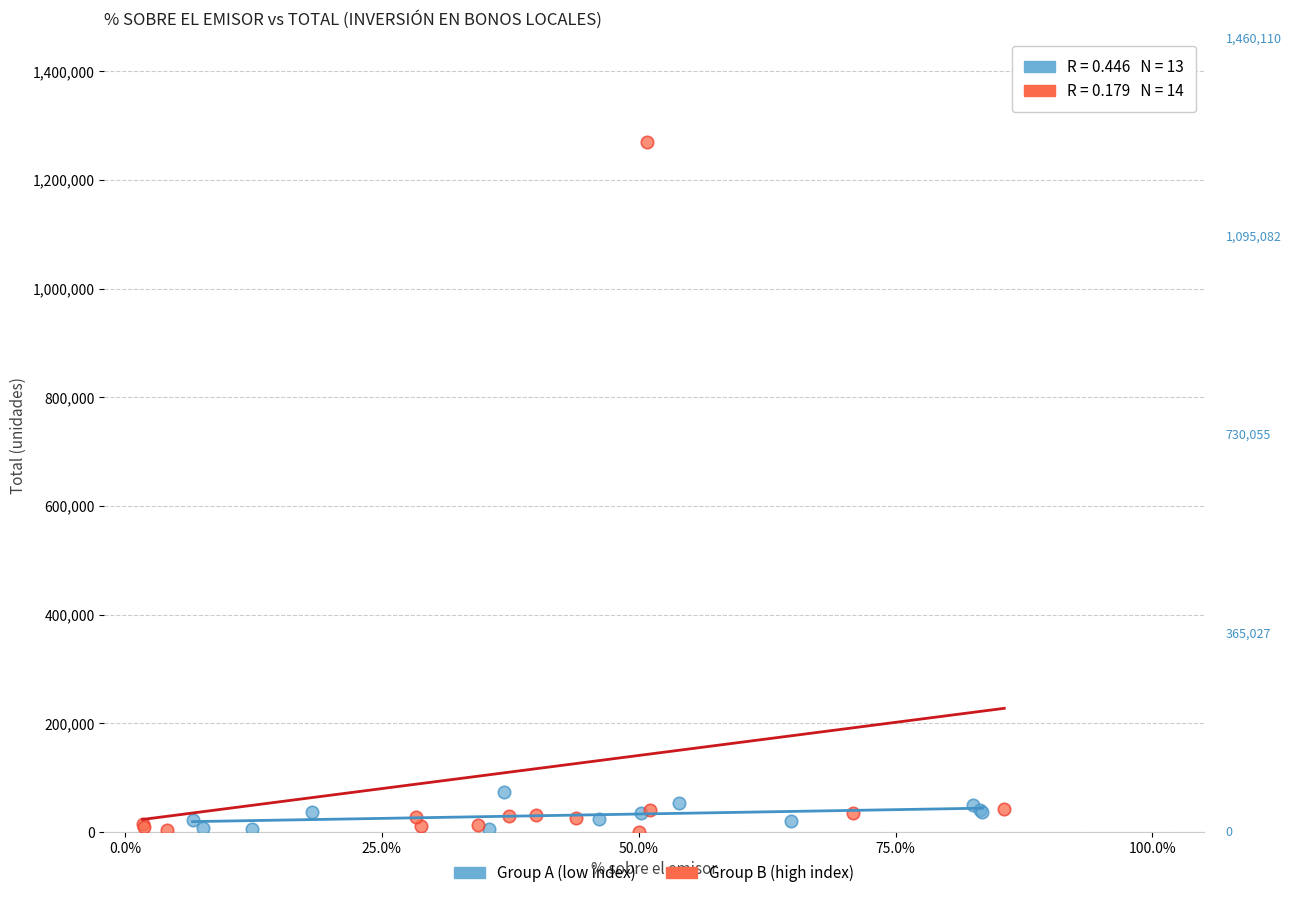

What are all the series names shown in the legend?

Group A (low index), Group B (high index)